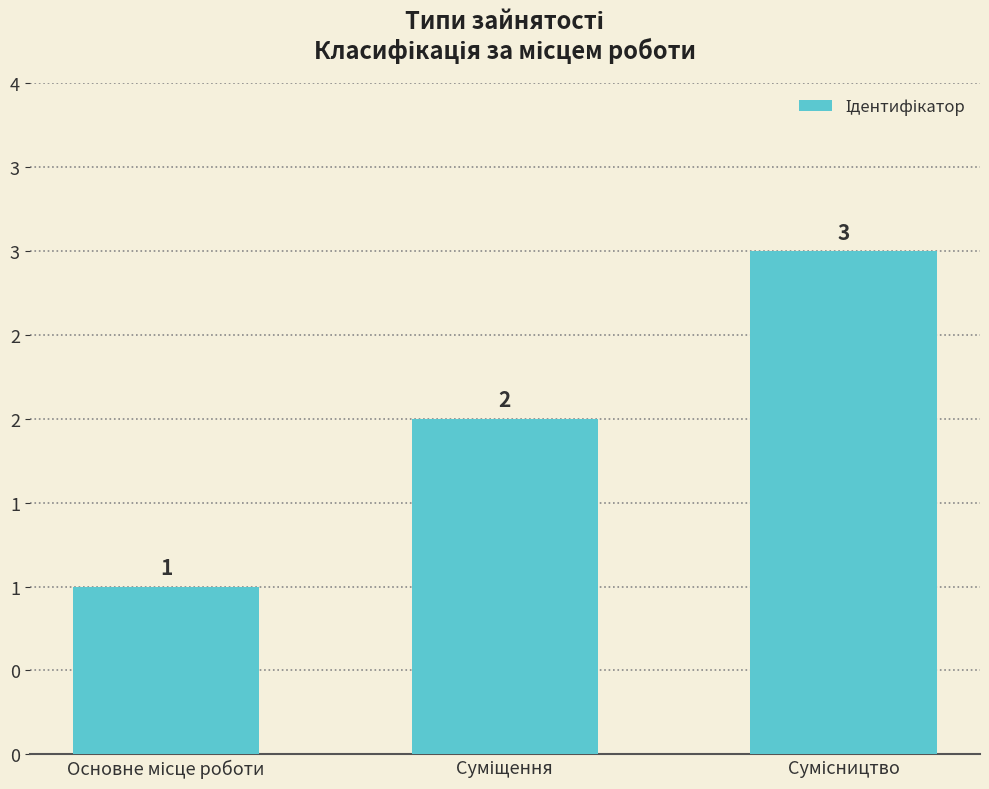

Does the chart contain any negative values?

No